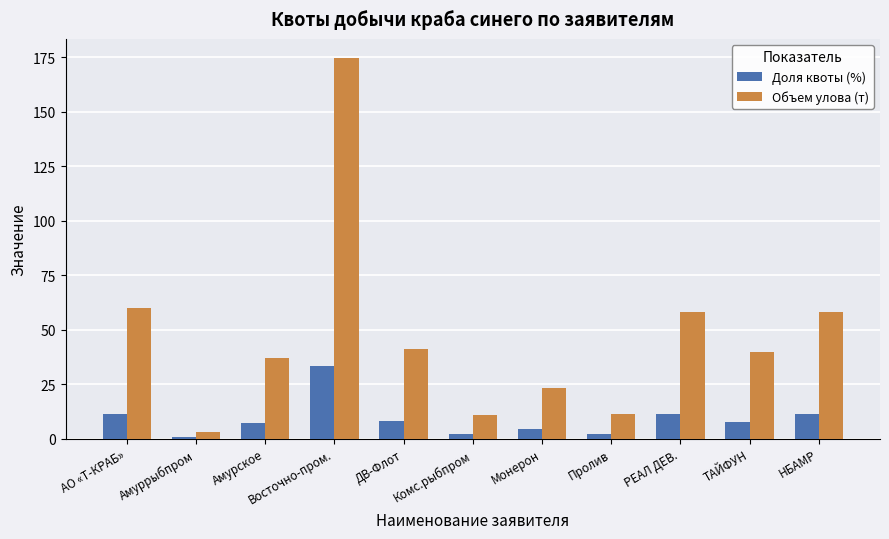

What is the greatest value displayed?

174.8